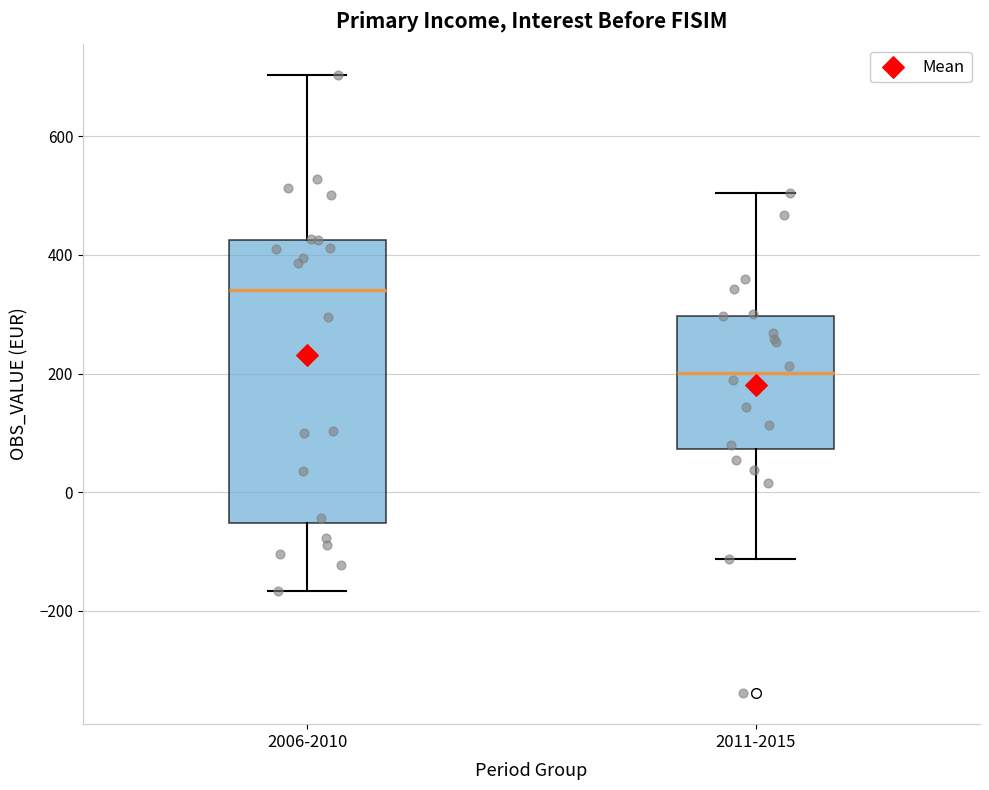

Where does the median line of the box for 2011-2015 sit on the y-axis? The values are not printed on the chart, so give them approximately, as read against the axis.

200